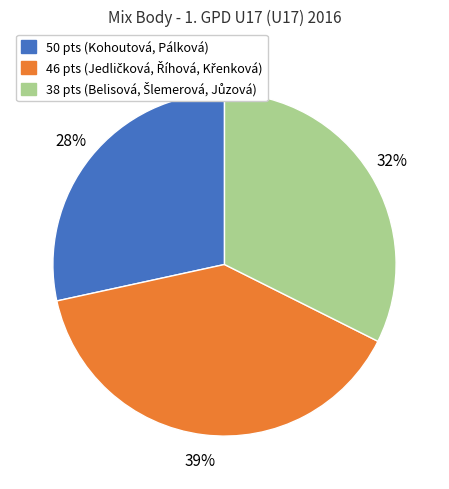

Is there a majority slice in this chart?

No